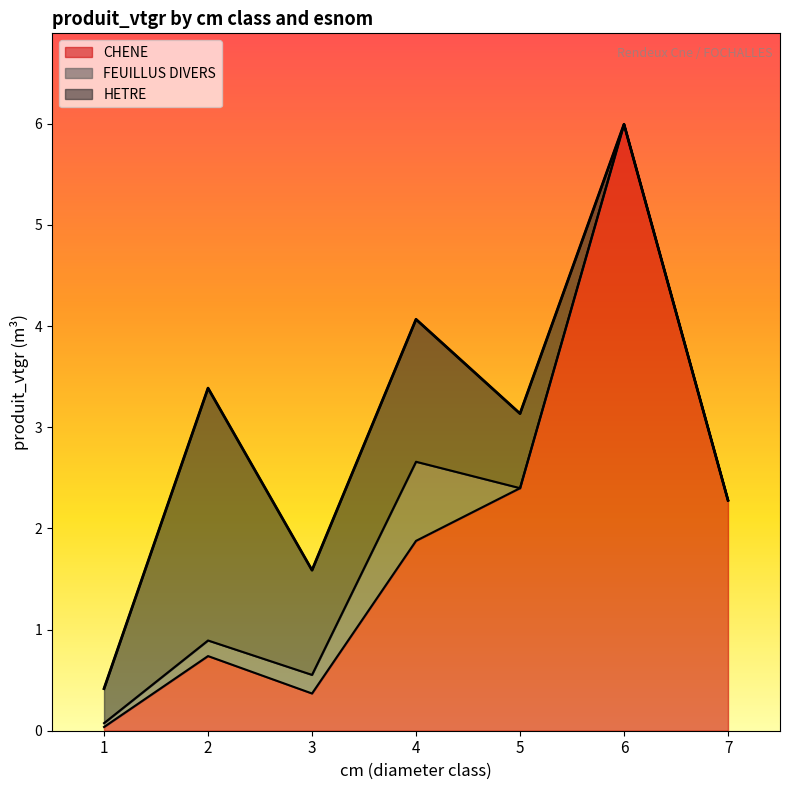

True or false: FEUILLUS DIVERS and CHENE intersect in this chart.

True